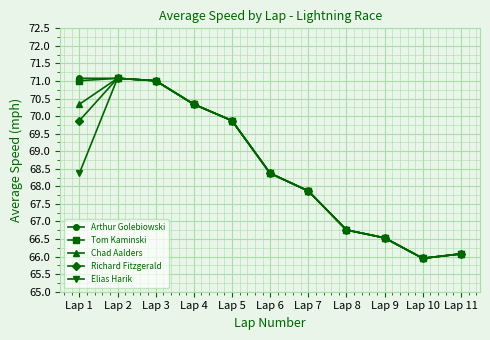

True or false: Richard Fitzgerald has a value of 71.0 at Lap 3.

True